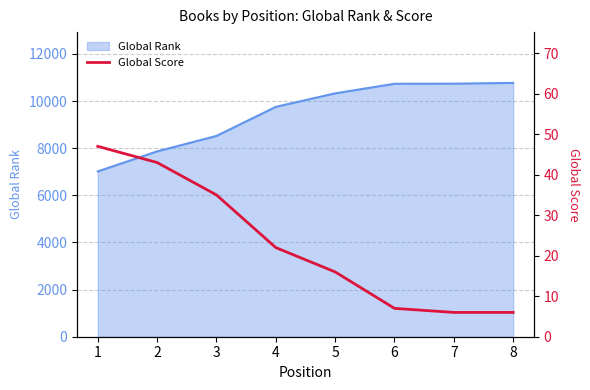

What is the difference between the maximum and minimum values?

41